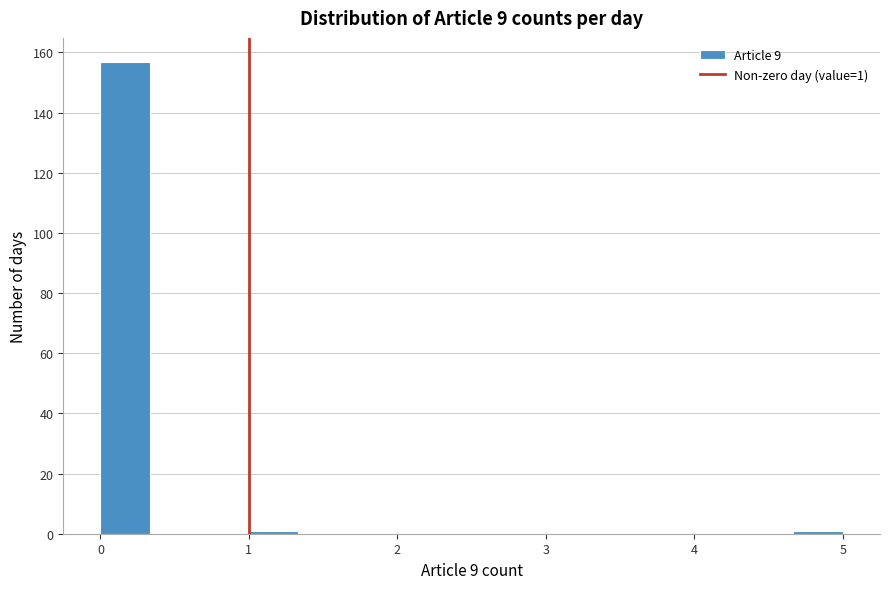

Read against the x-axis, roughly where is the centre of the tallest bar?

0.2